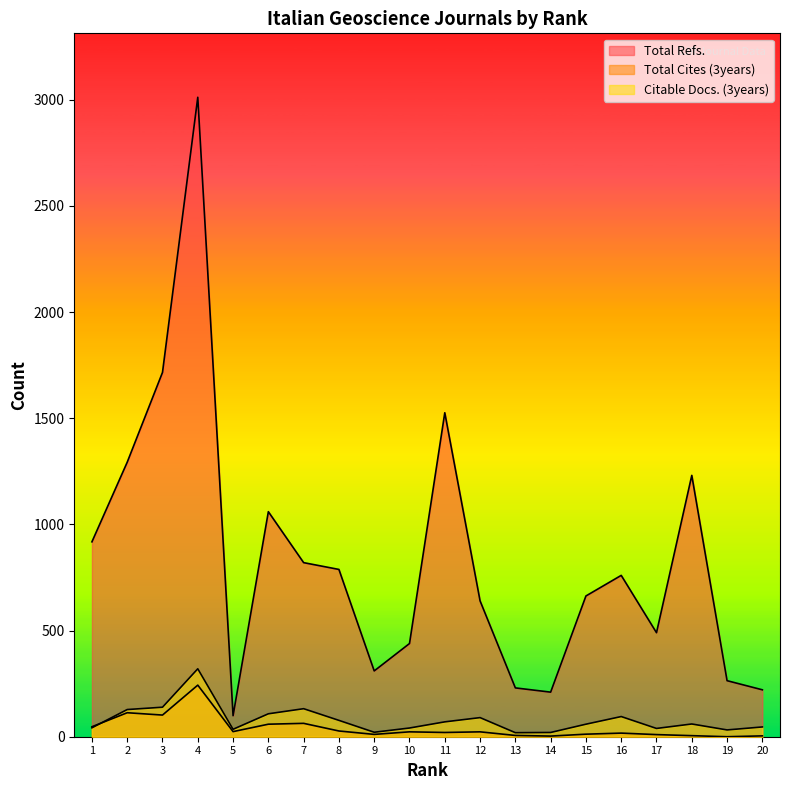

What is the difference between the Total Refs. values at 10 and 12?

201